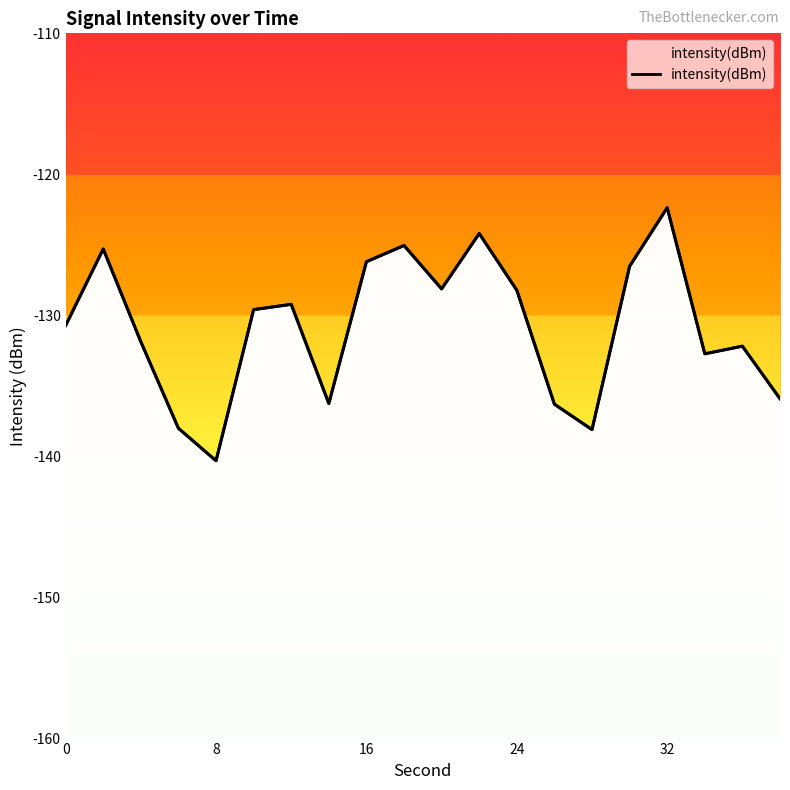

What is the difference between the maximum and minimum values?

17.9